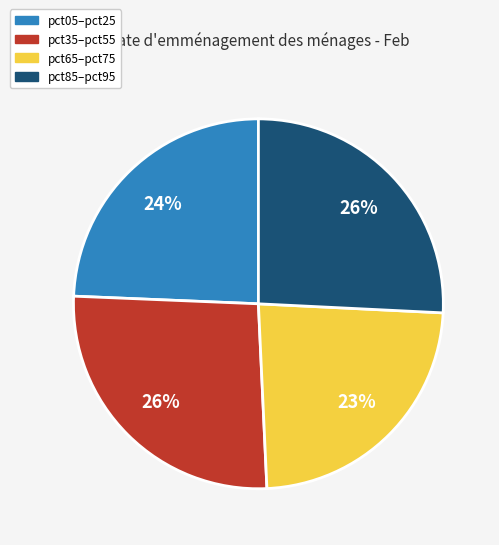

Do pct65–pct75 and pct85–pct95 together represent more than half of the pie?

No